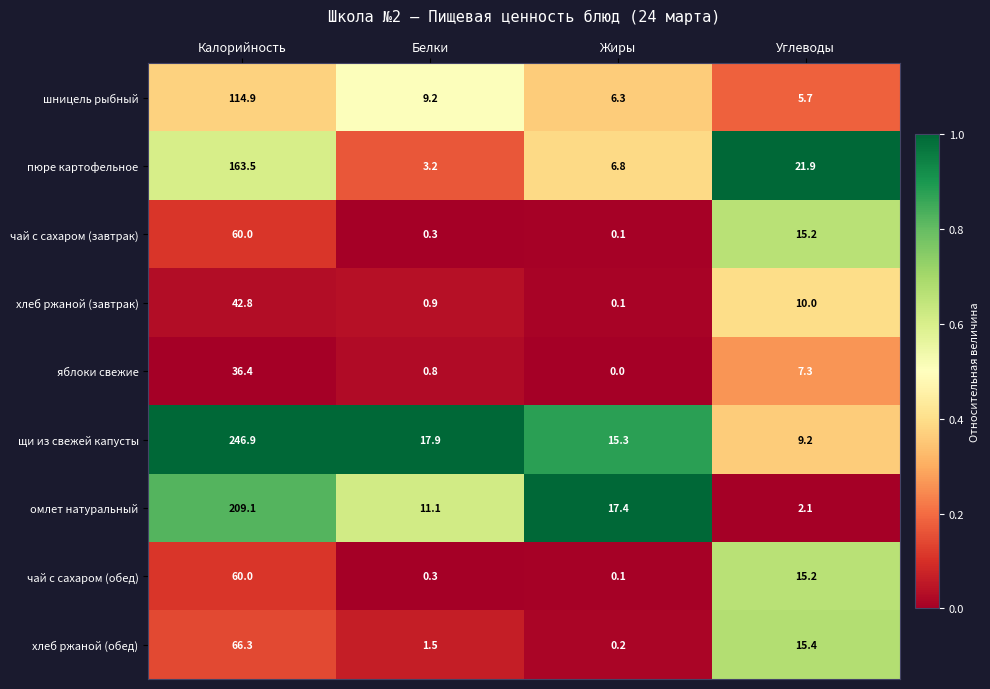

What is the approximate value of хлеб ржаной (обед) at Белки?

1.5